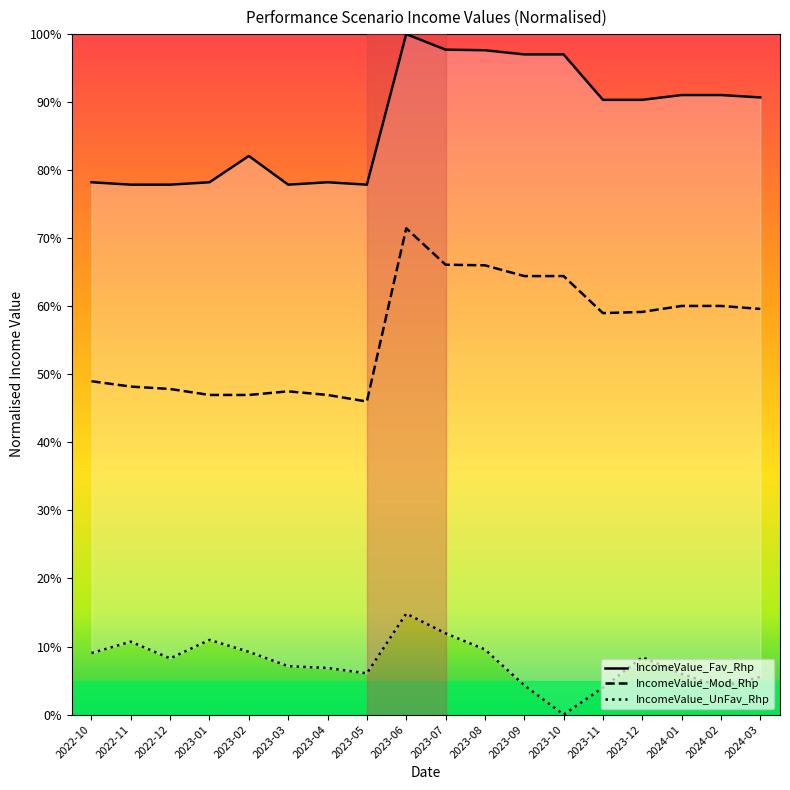

What is the label of the 3rd point from the right?

2024-01